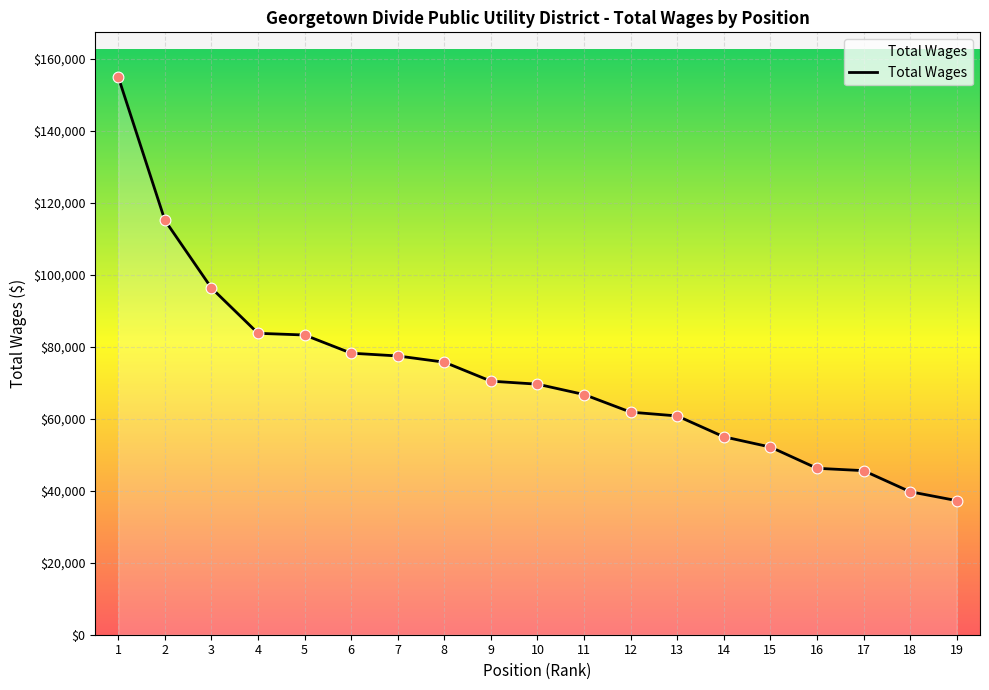

Between 16 and 4, which is larger?

4